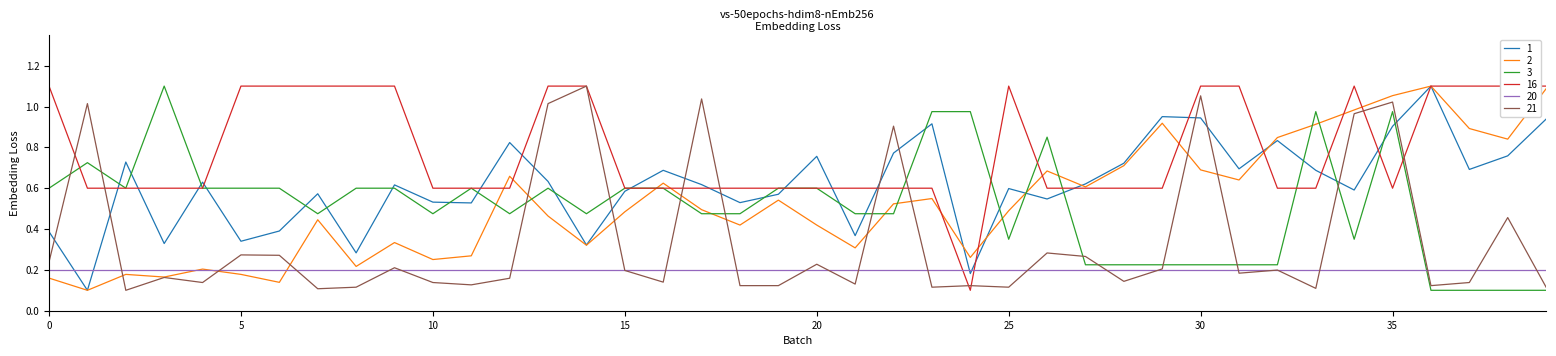

Which series has the largest range (max minus min)?

SDS_P1